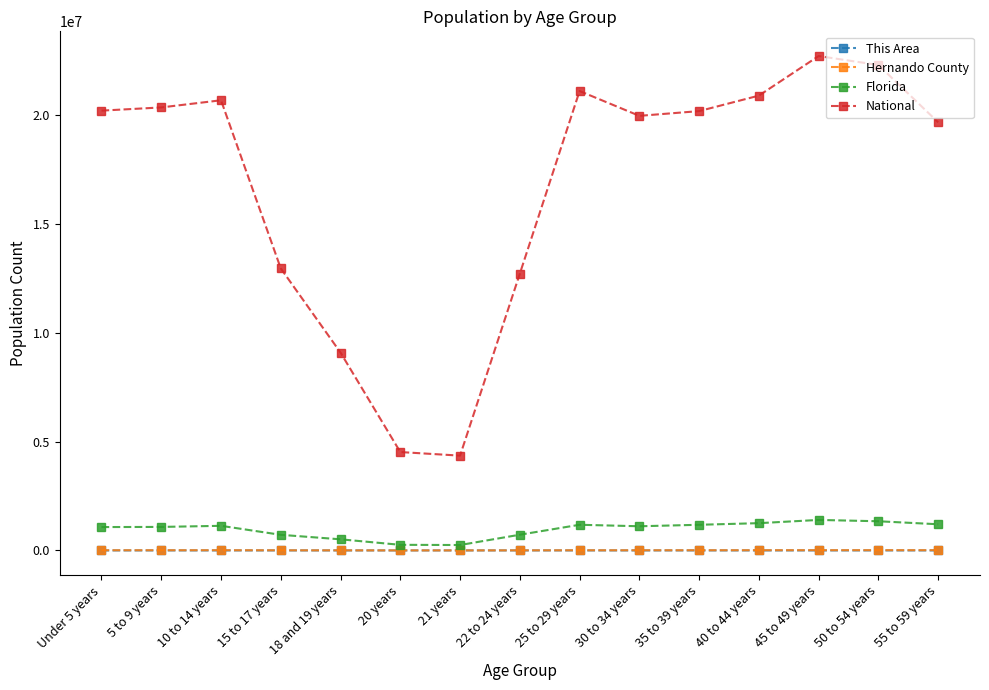

What is the label of the 11th point from the left?

35 to 39 years